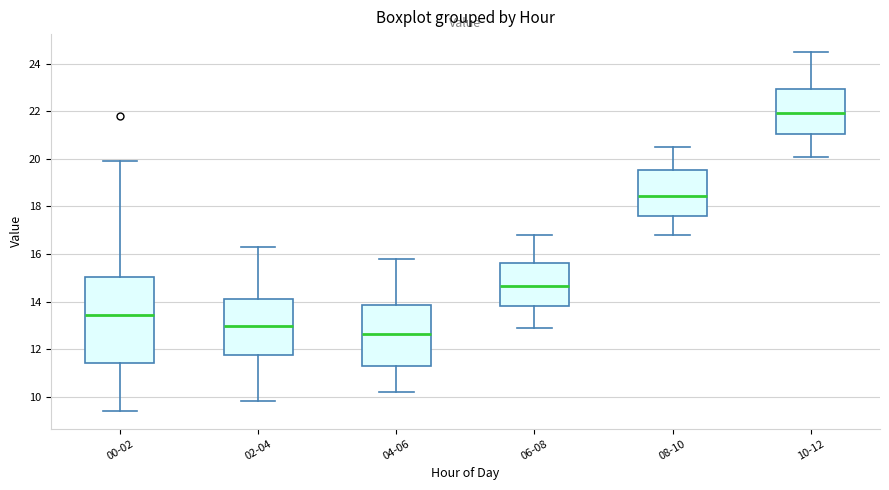

Reading left to right, read every box against the y-axis: the position of its median line, the range the box covers, and the ends of its whiskers. The values are not printed on the chart, so give them approximately, as read against the axis.

00-02: median 13.4, box 11.4 to 15.0, whiskers 9.4 to 20.0
02-04: median 13.0, box 11.8 to 14.2, whiskers 9.8 to 16.4
04-06: median 12.6, box 11.2 to 13.8, whiskers 10.2 to 15.8
06-08: median 14.6, box 13.8 to 15.6, whiskers 13.0 to 16.8
08-10: median 18.4, box 17.6 to 19.6, whiskers 16.8 to 20.6
10-12: median 22.0, box 21.0 to 23.0, whiskers 20.2 to 24.6